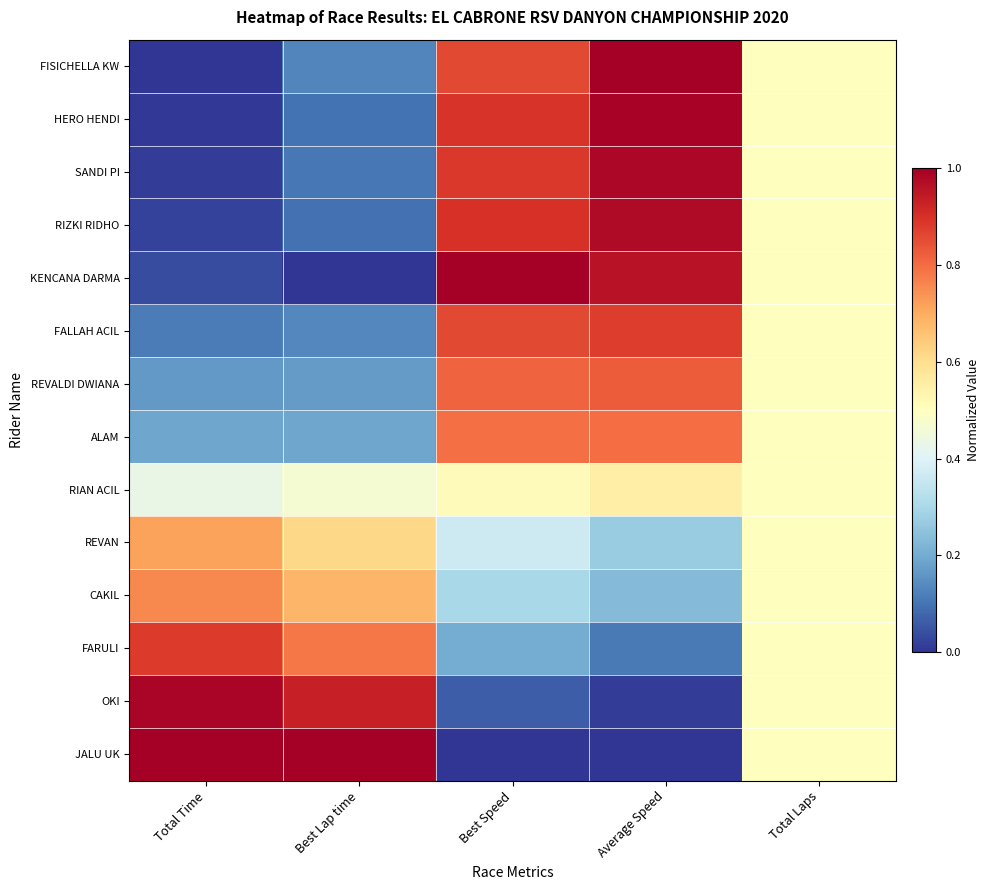

At how many categories does at least one series exceed 0?

5